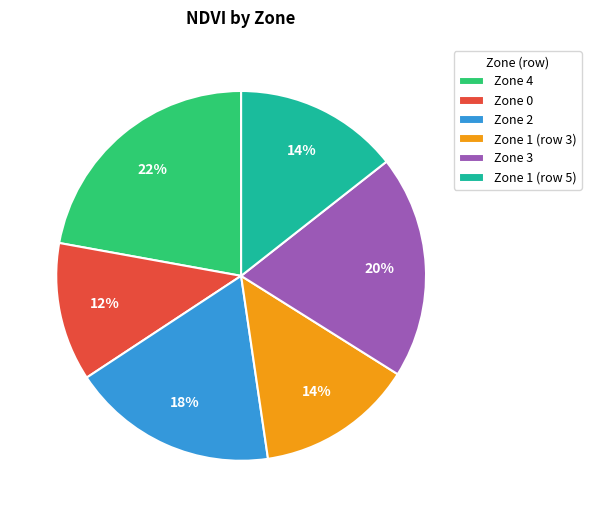

To the nearest percent, what percentage of the pie is Zone 1 (row 3)?

14%